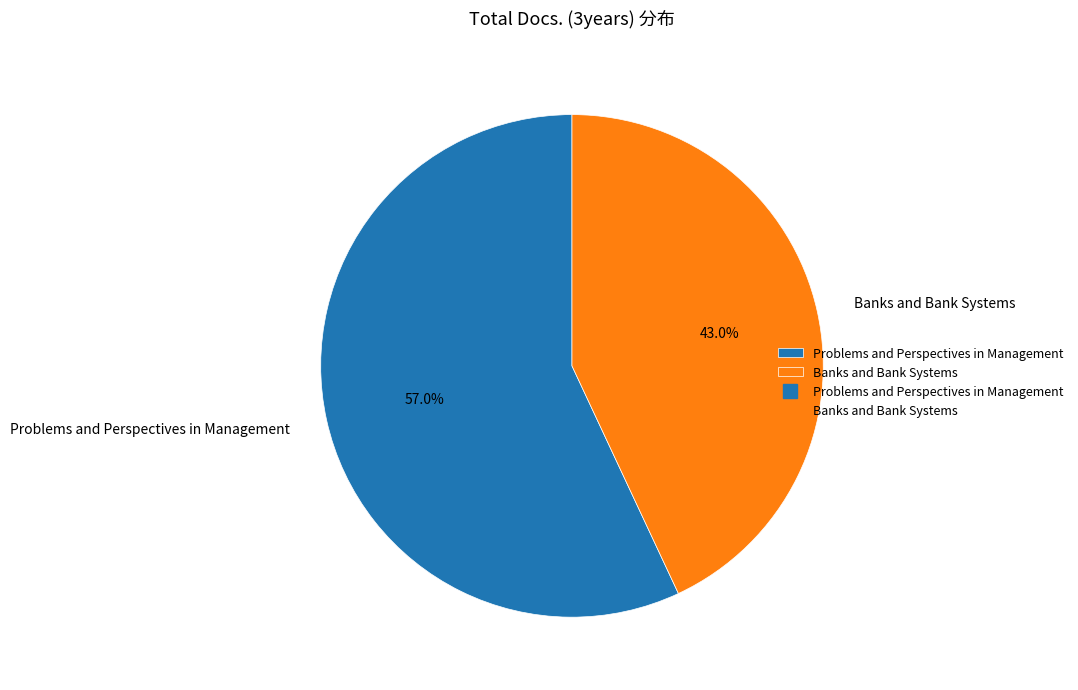

True or false: Problems and Perspectives in Management accounts for 57% of the total.

True